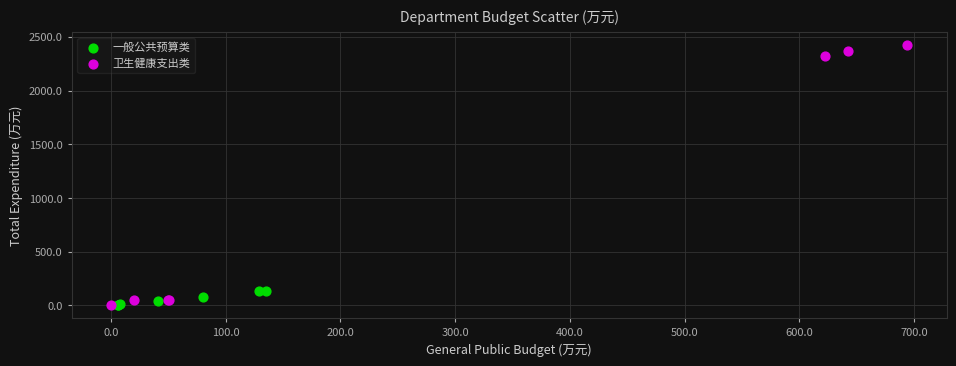

Which series has the widest spread of Y values?

卫生健康支出类